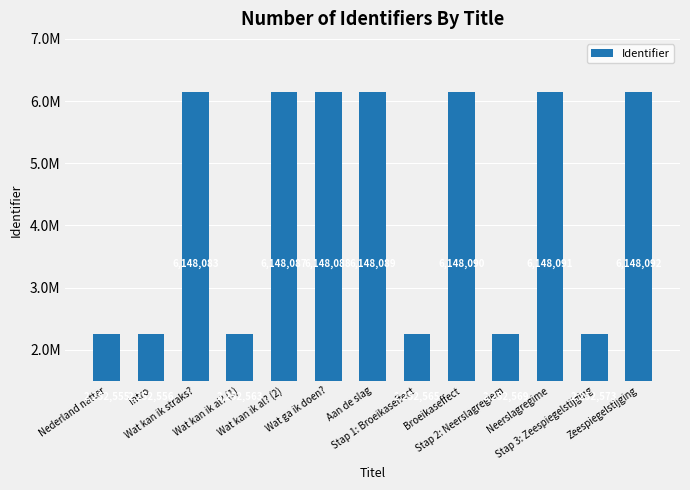

At which label does the data first exceed 6148083?

Wat kan ik al? (2)